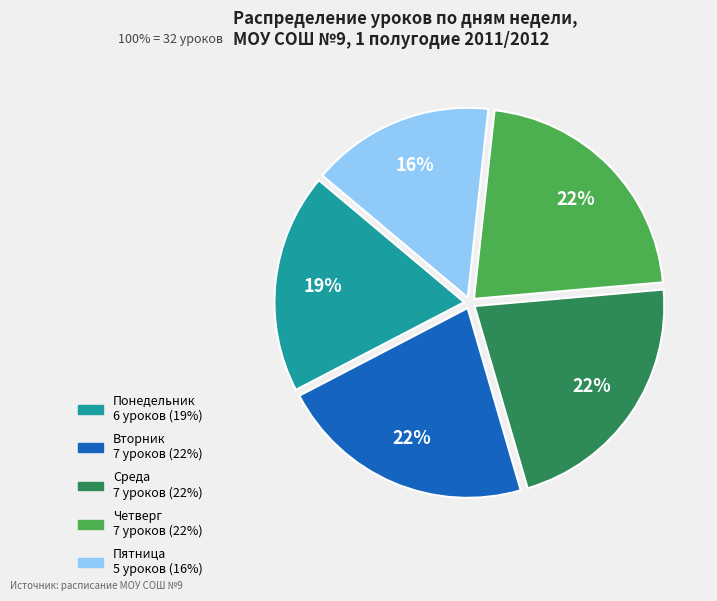

To the nearest percent, what is the average slice percentage?

20%